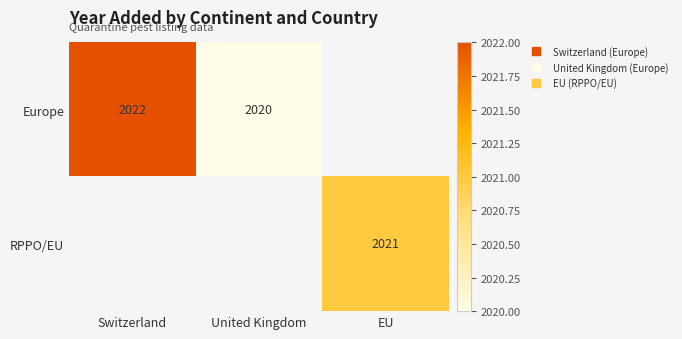

Is it true that Europe equals 2022.0 at Switzerland?

True